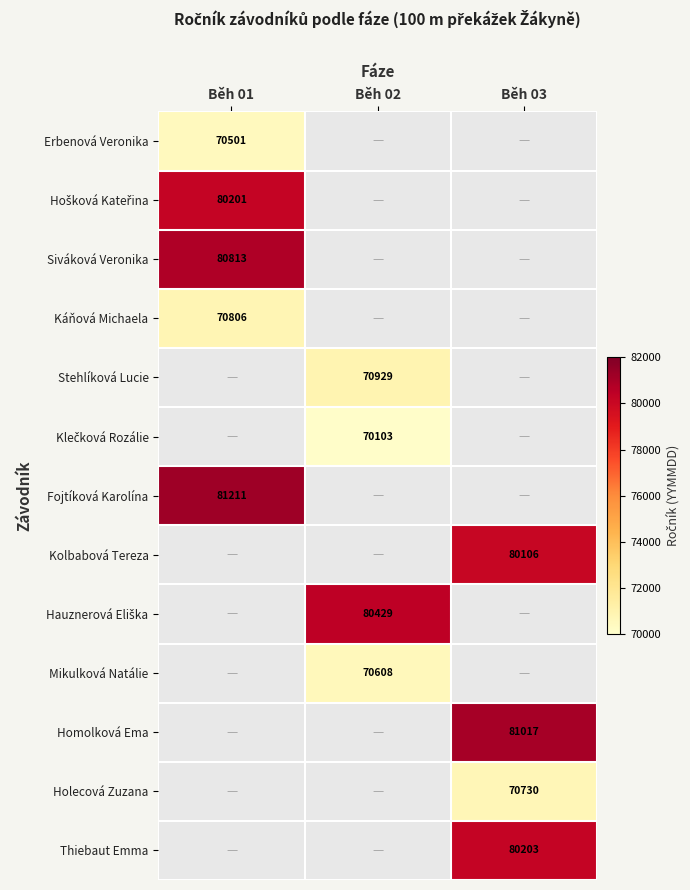

At how many categories does at least one series exceed 75210?

3